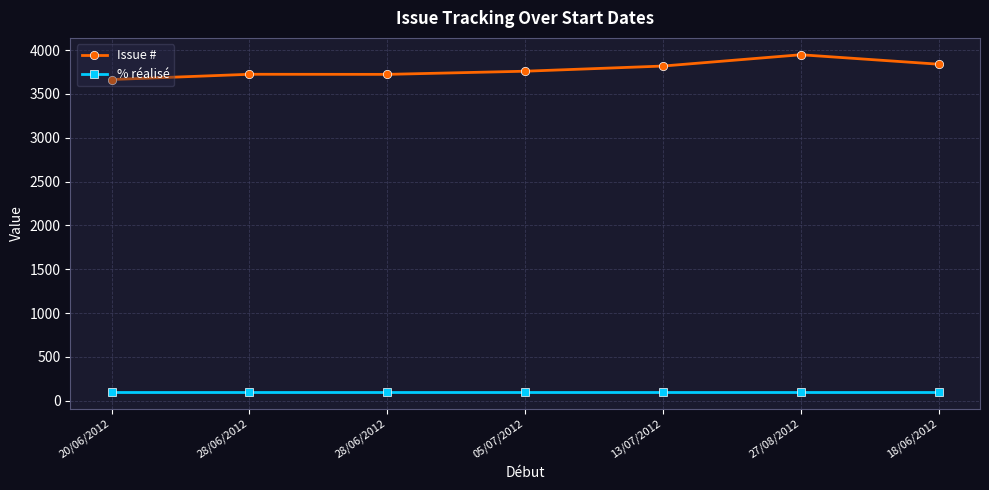

What are all the series names shown in the legend?

Issue #, % réalisé